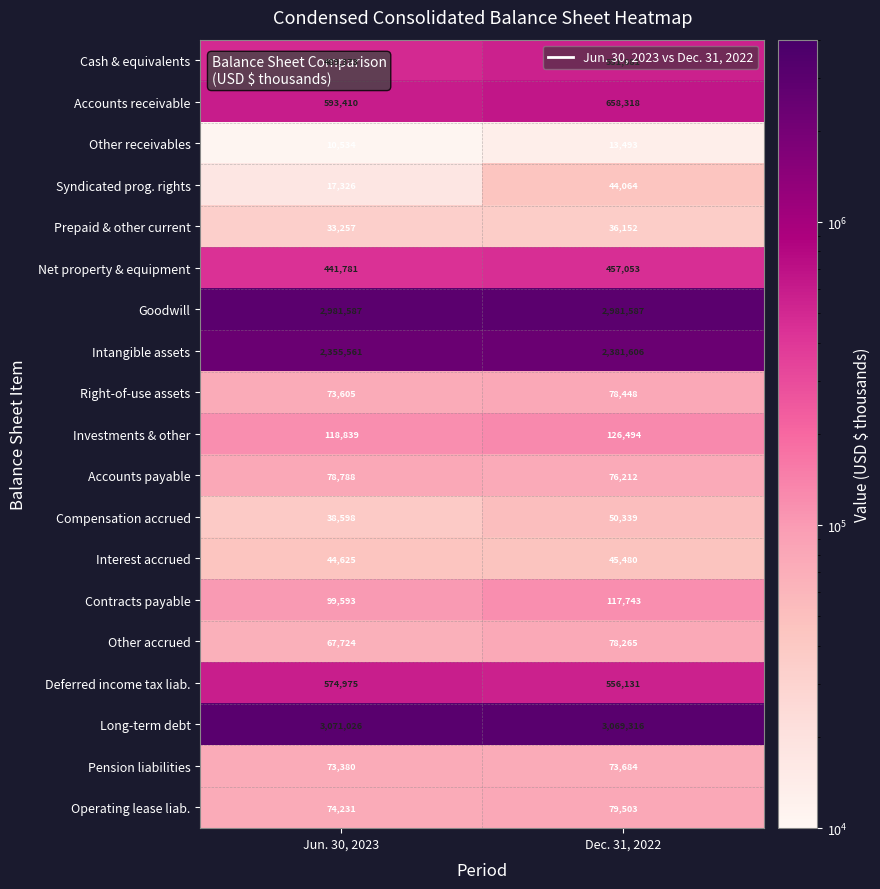

Is it true that Other accrued equals 67724 at Jun. 30, 2023?

True